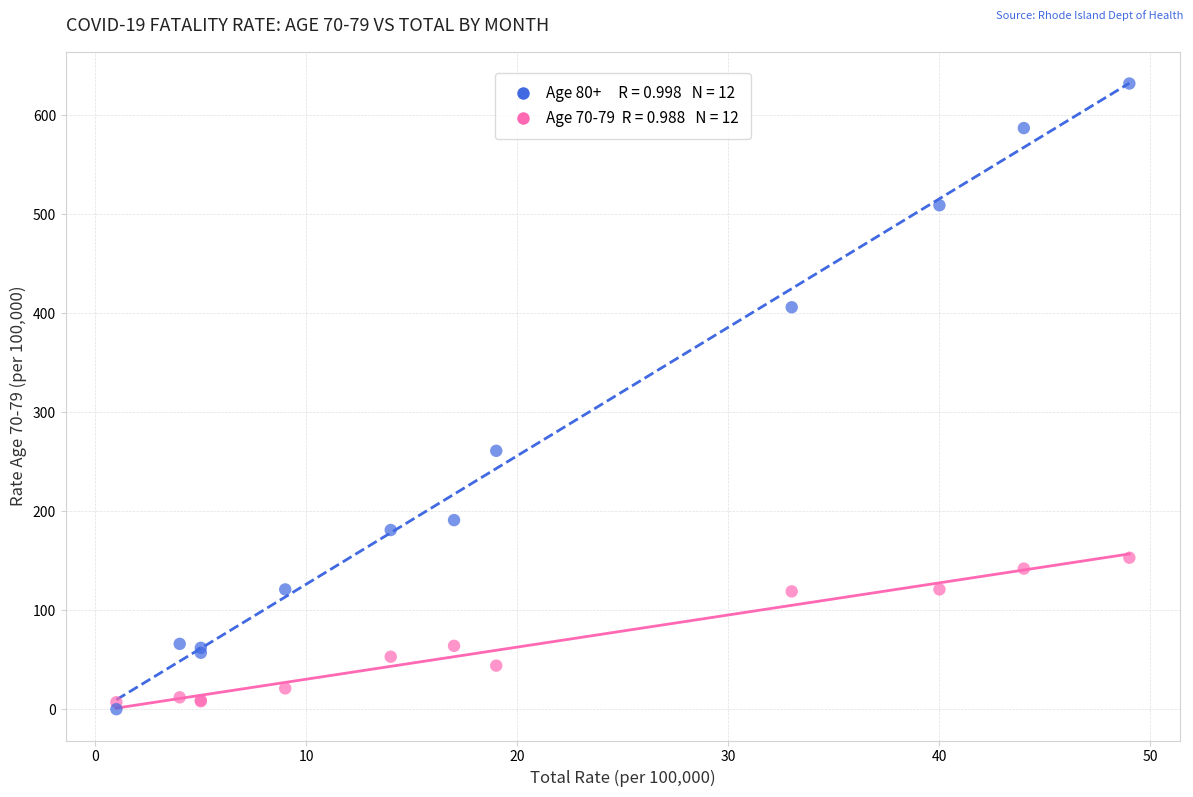

Across all series, what Y value is closest to 316?

261